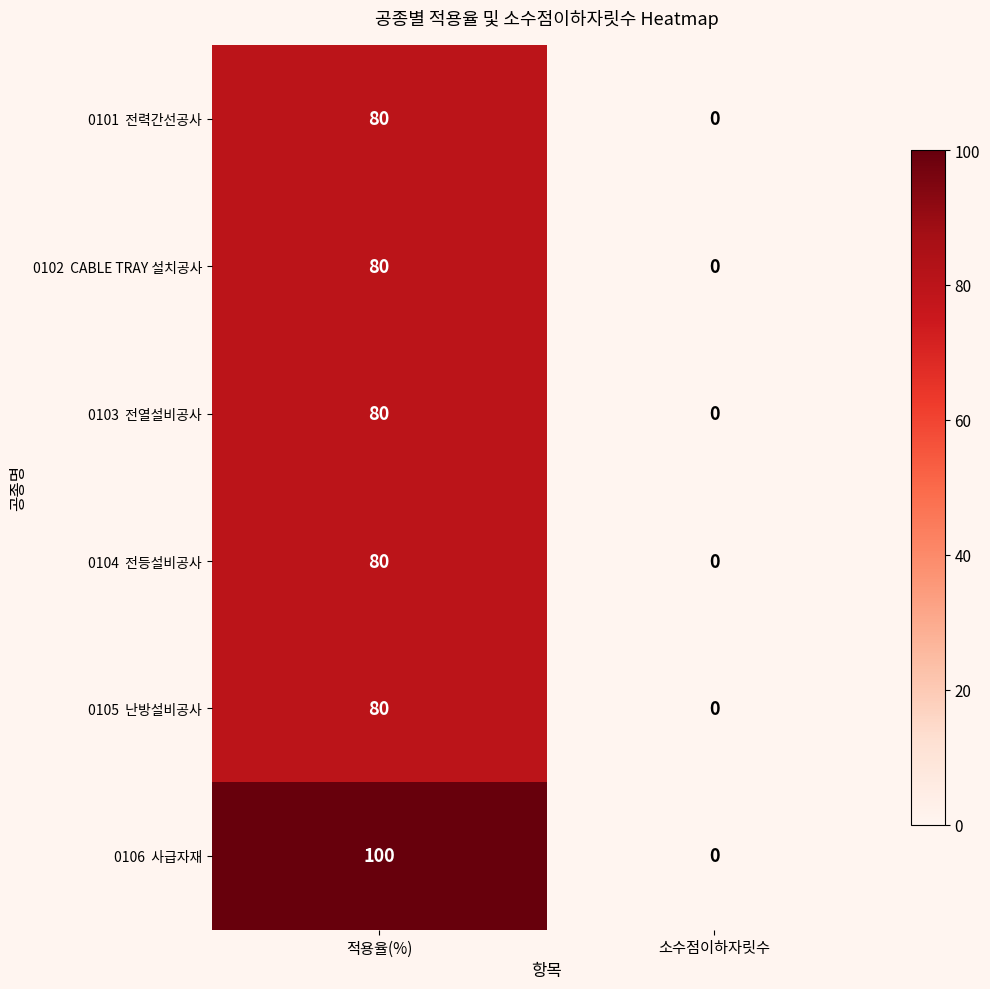

At which category is the sum across all series the highest?

적용율(%)